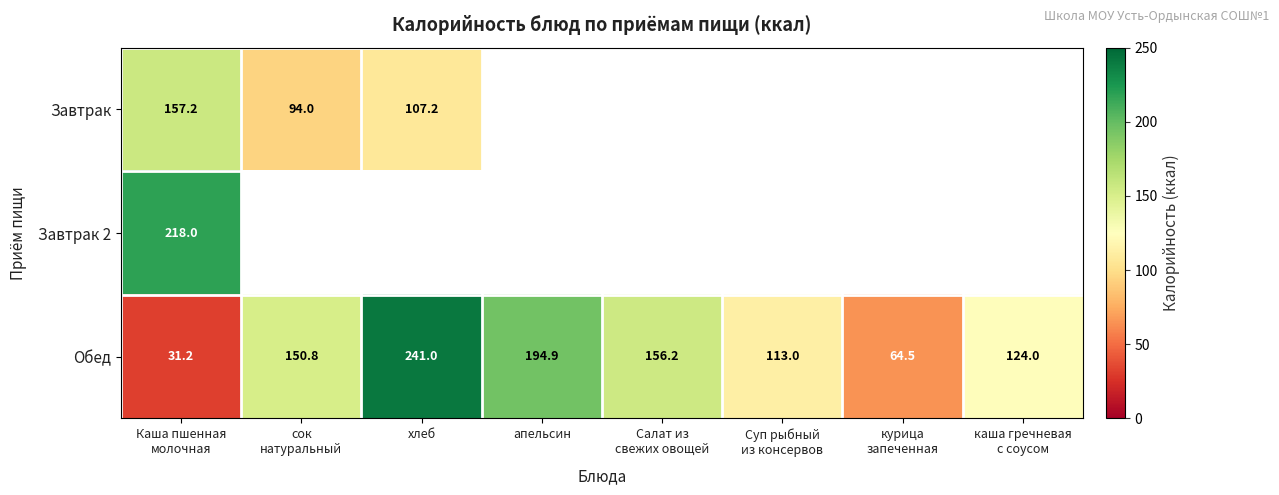

The Завтрак series shows 107.2 at хлеб. True or false?

True